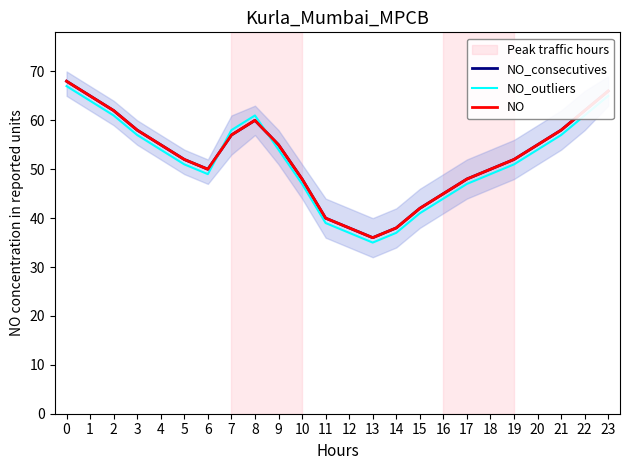

How many lines are shown in the chart?

3